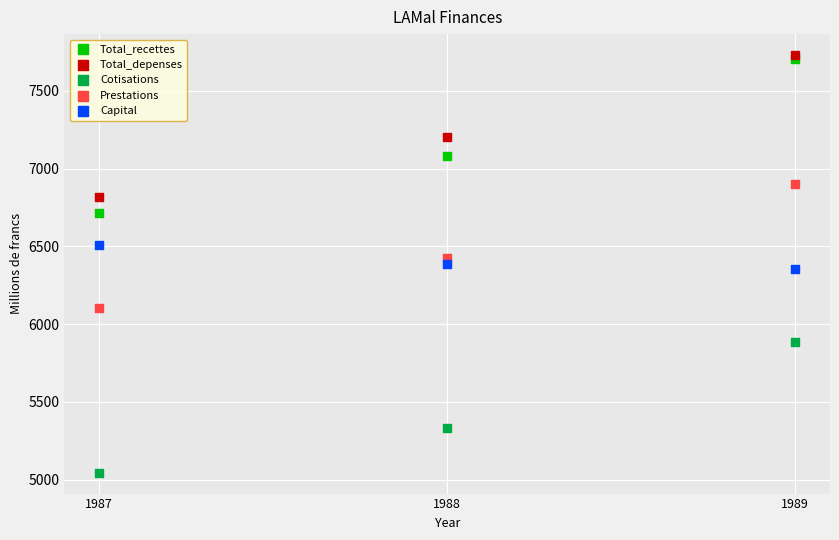

In the Total_depenses series, what Y value is closest to 7275?

7206.3